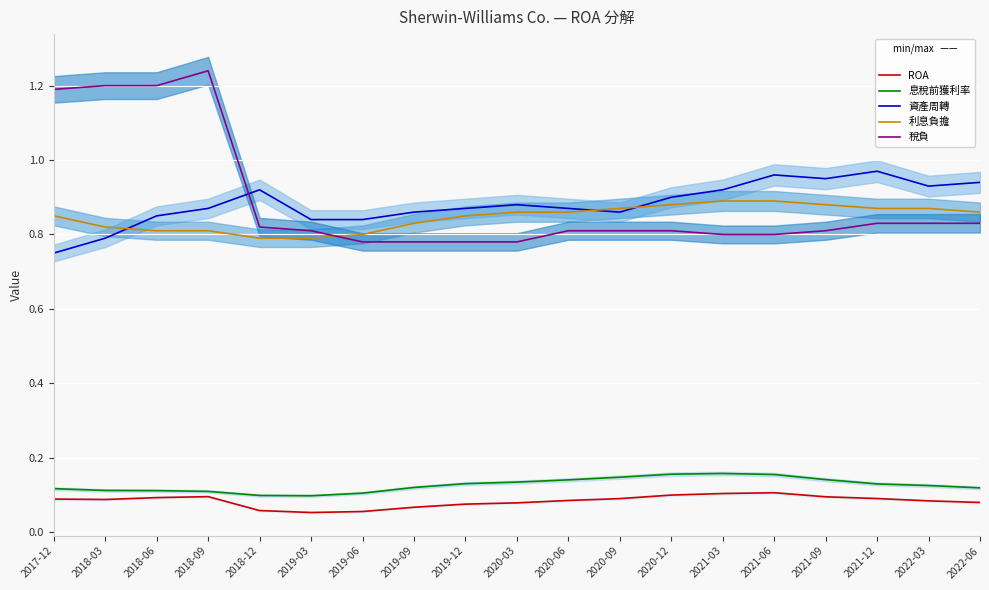

At which category does 息稅前獲利率 reach its first local valley?

2019-03